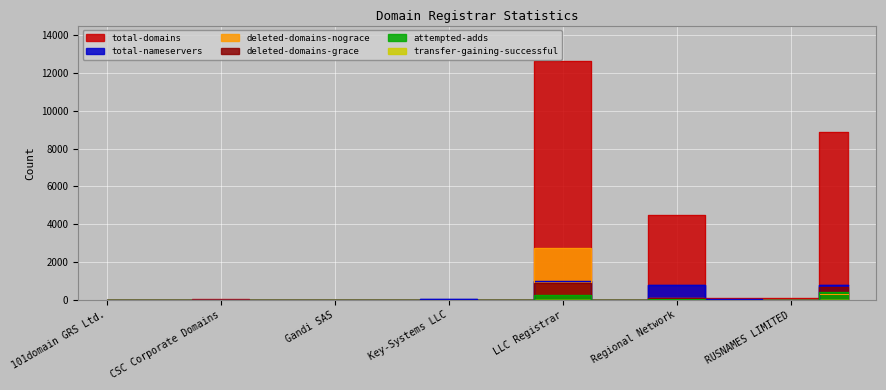

True or false: deleted-domains-nograce has more than 1 interior local peaks.

True